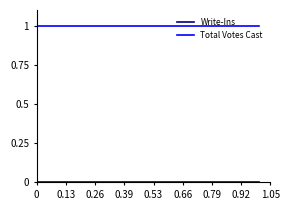

What is the spread (max minus min) of values at 0?

1